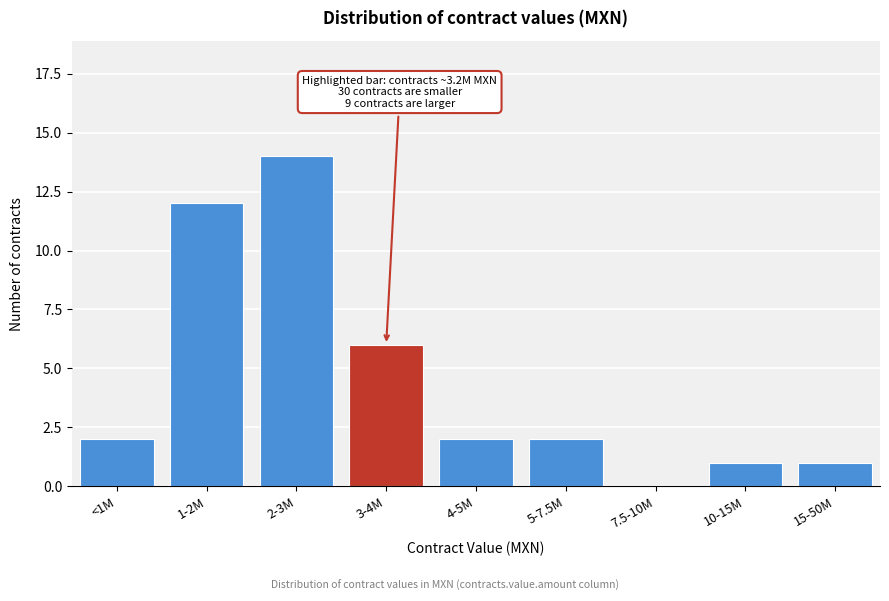

Reading left to right, what are all the values shown in this chart?

<1M=2	1-2M=12	2-3M=14	3-4M=6	4-5M=2	5-7.5M=2	7.5-10M=0	10-15M=1	15-50M=1